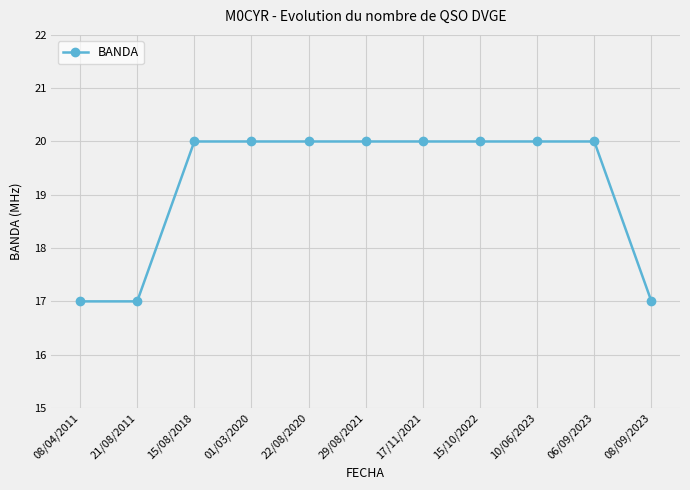

Reading right to left, extract all data points from this chart.

08/09/2023=17	06/09/2023=20	10/06/2023=20	15/10/2022=20	17/11/2021=20	29/08/2021=20	22/08/2020=20	01/03/2020=20	15/08/2018=20	21/08/2011=17	08/04/2011=17